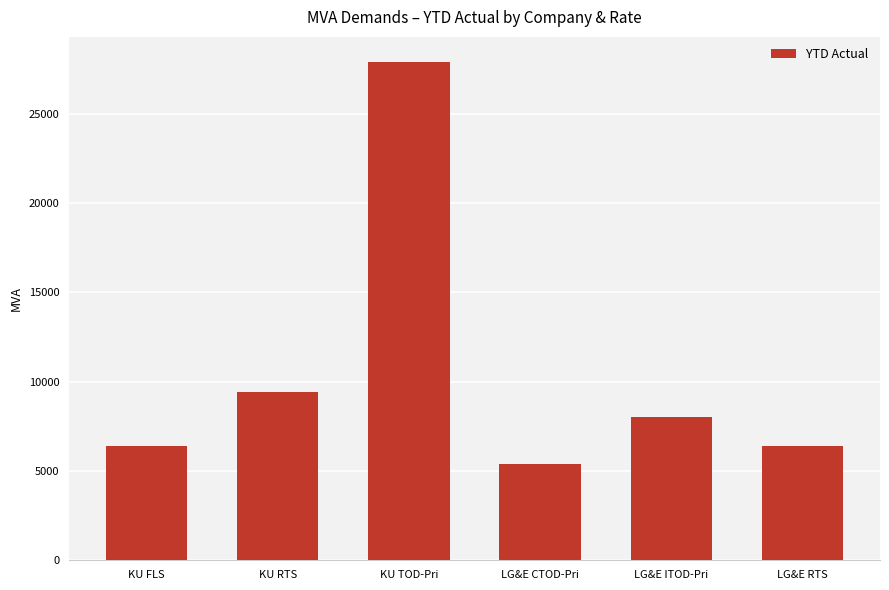

What position from the right is LG&E ITOD-Pri?

2